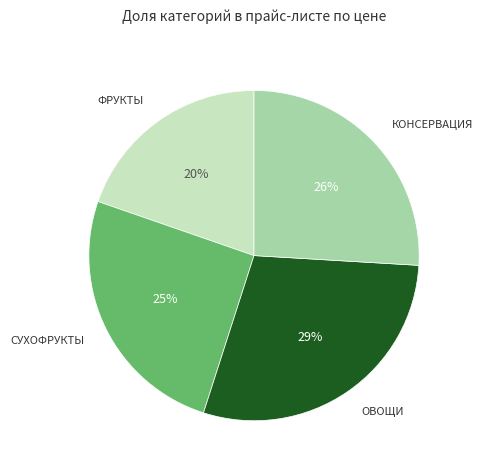

Is there any slice that represents more than half of the pie?

No